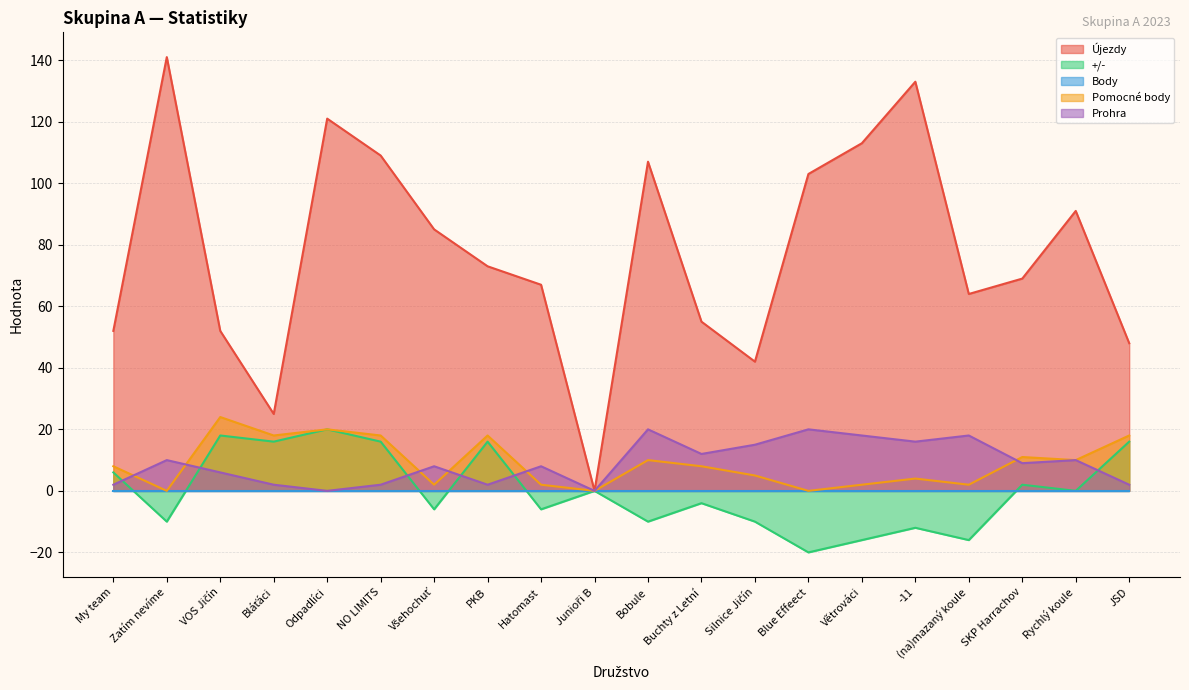

How many values in the +/- series are below 0?

10